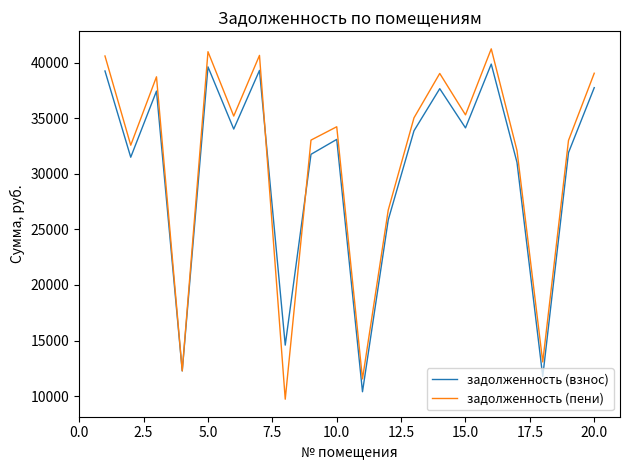

Which series has the widest spread of values?

задолженность (пени)